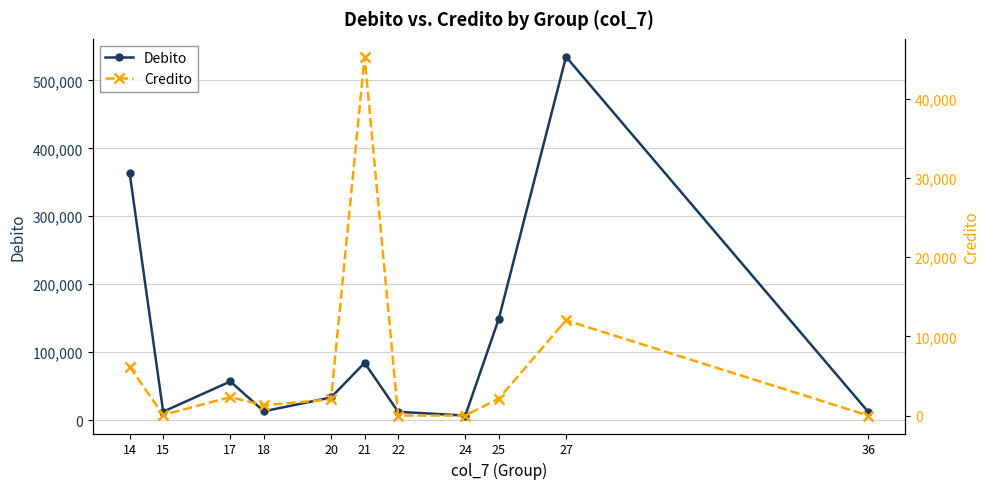

At which category does Credito reach its first local valley?

15